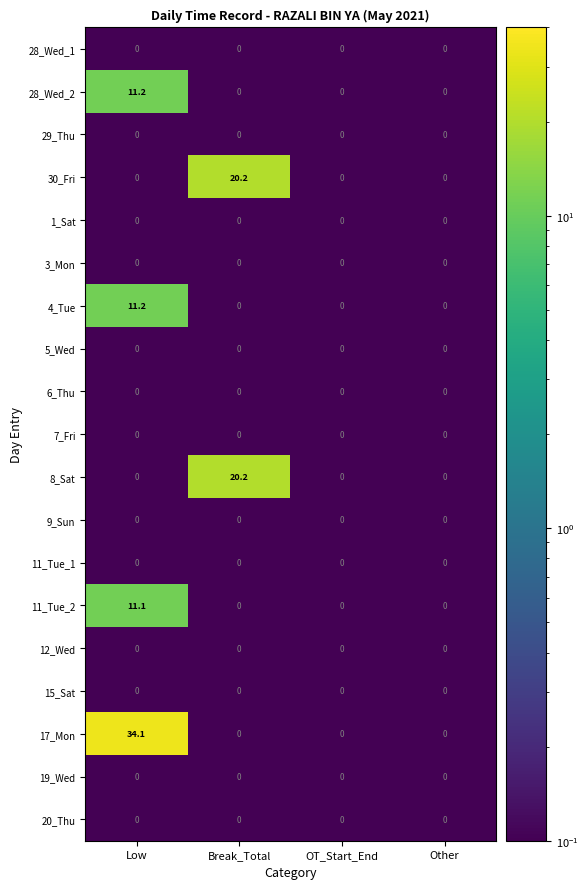

Which series has the largest total across all categories?

17_Mon